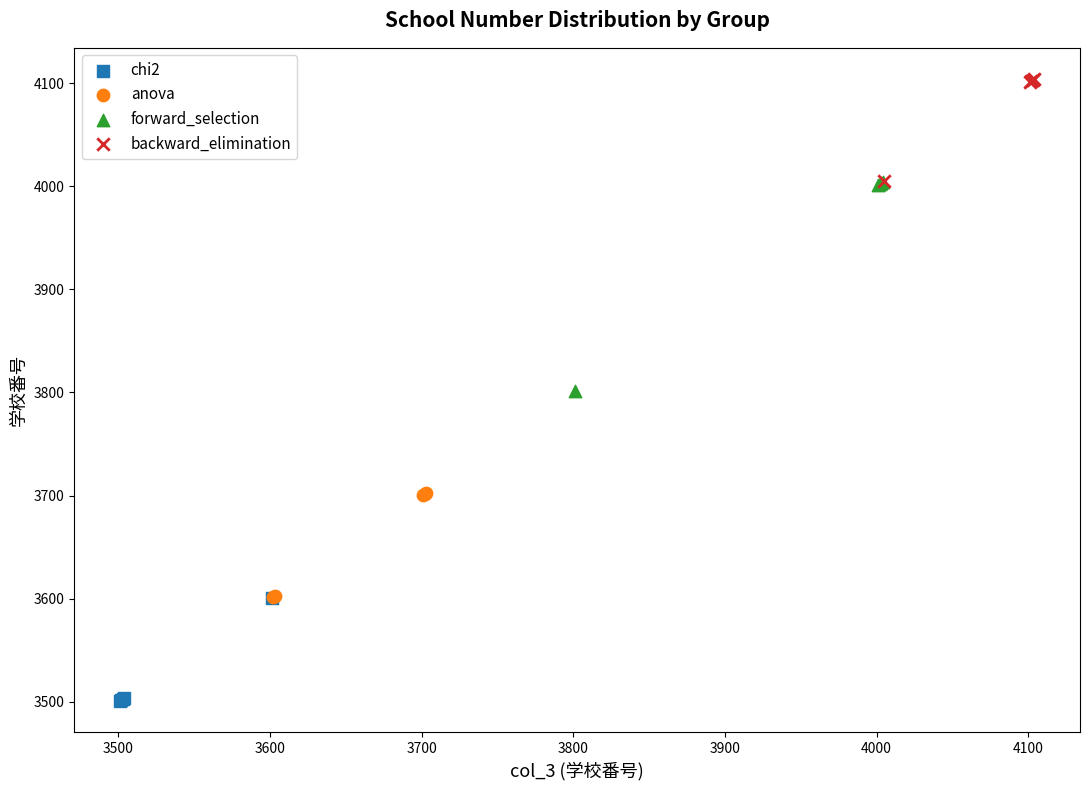

Which series has the largest Y range (max minus min)?

forward_selection